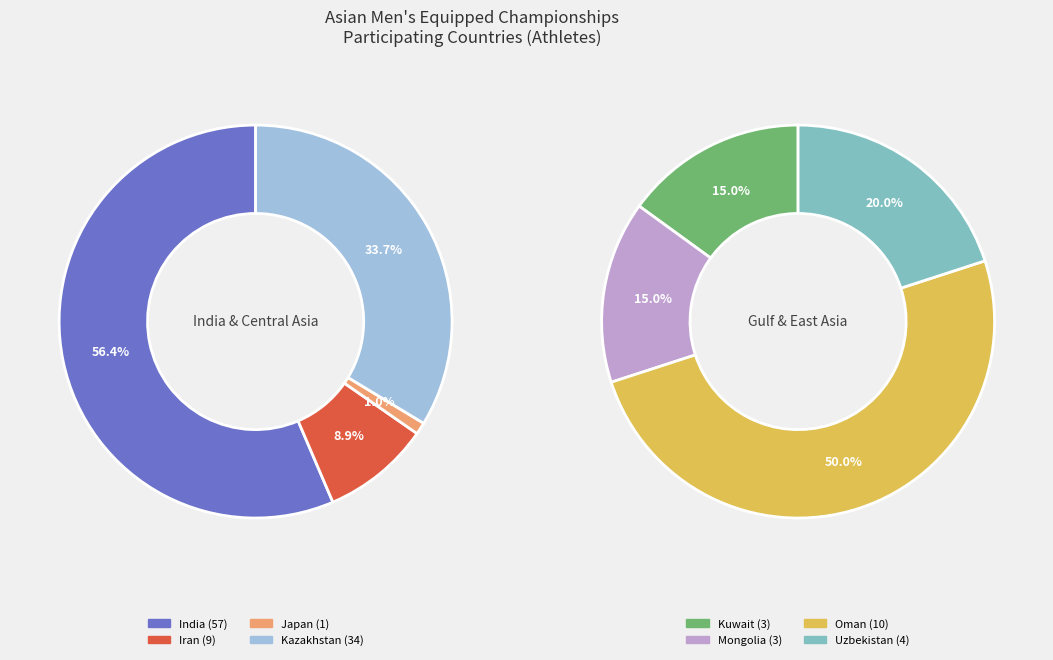

Between Kazakhstan and Oman, which is larger?

Kazakhstan